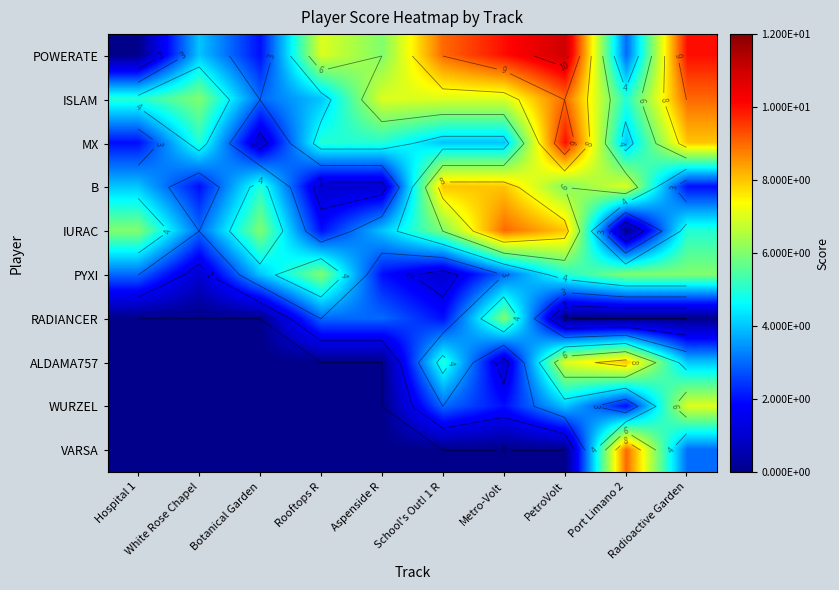

How many categories are shown in the chart?

10